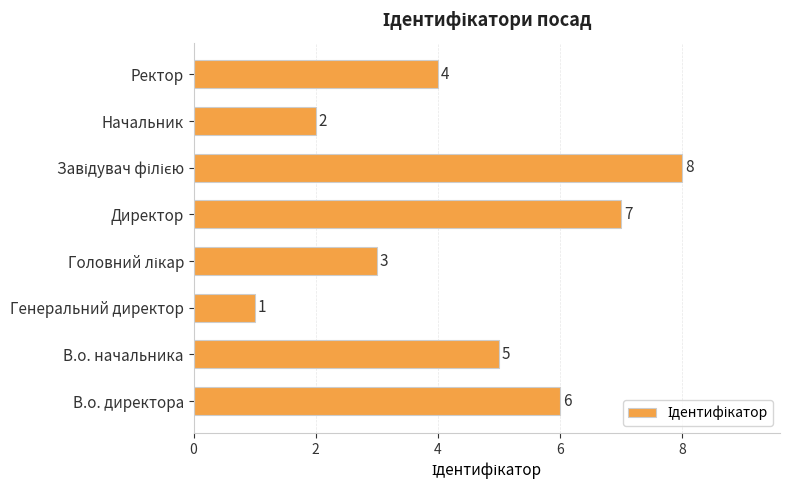

Does the chart contain any negative values?

No